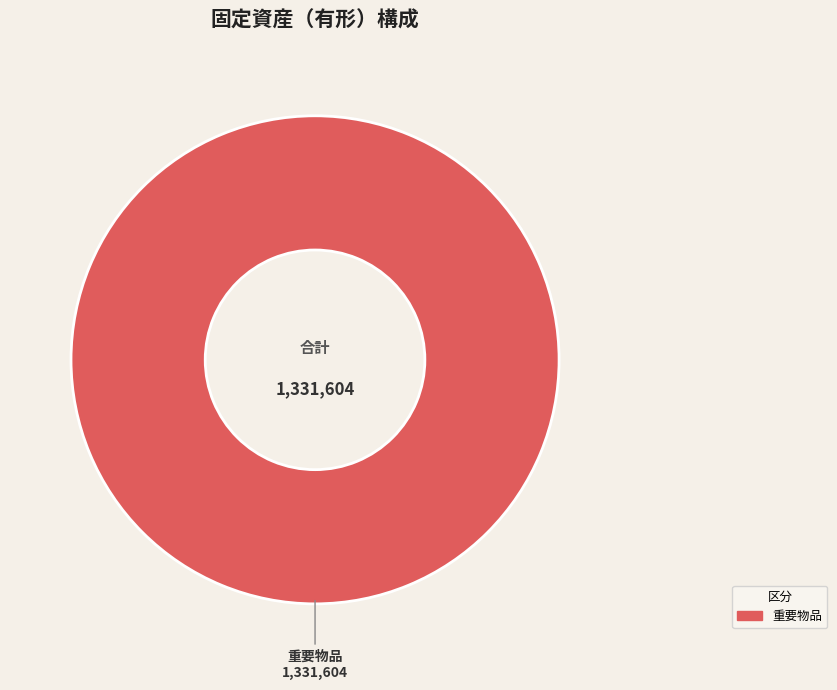

Is it true that 重要物品 is 100% of the pie?

True